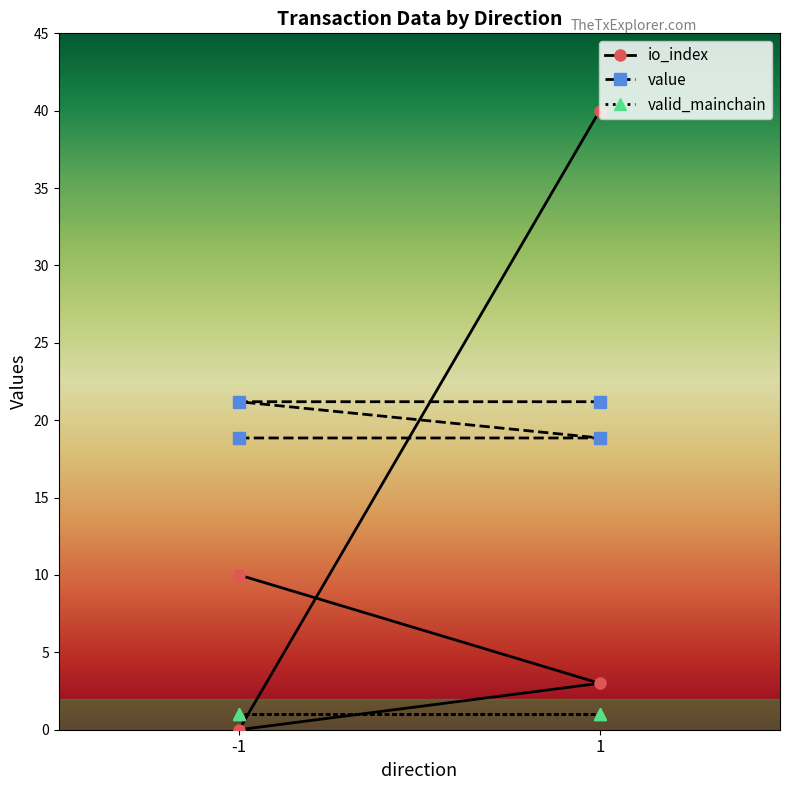

The value of value at 1 is 34.5. True or false?

False